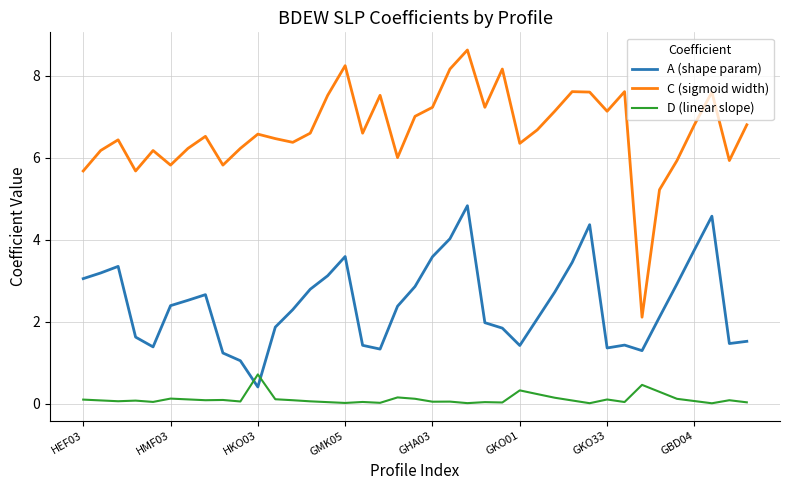

What is the difference between the maximum and minimum values in the D (linear slope) series?

0.7